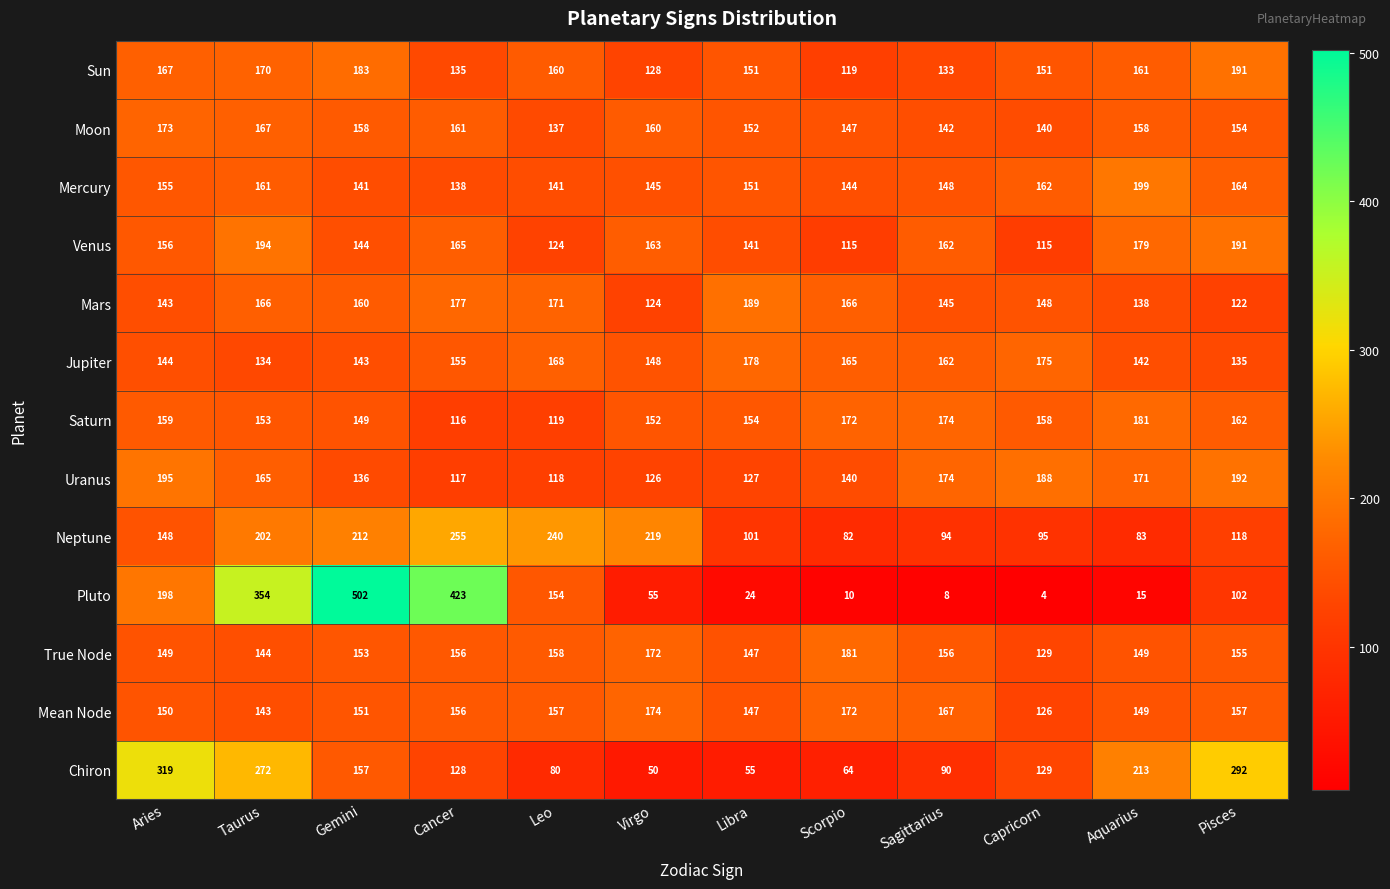

At which label does Venus first exceed 162?

Taurus